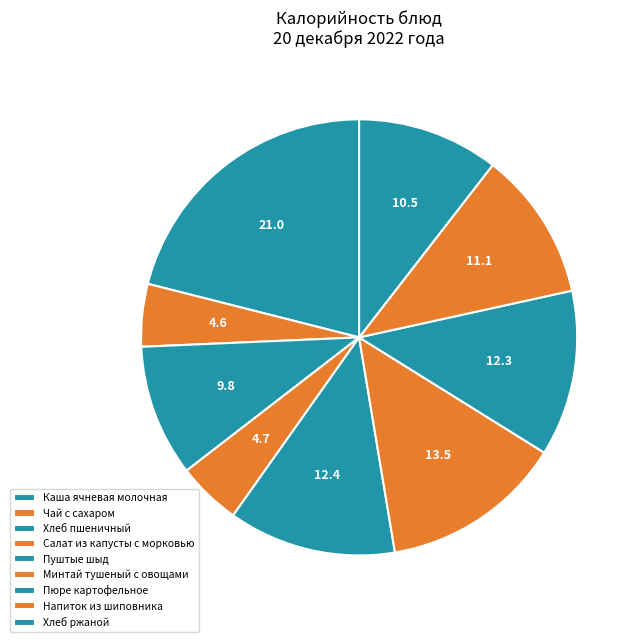

Count the number of slices in the pie.

9